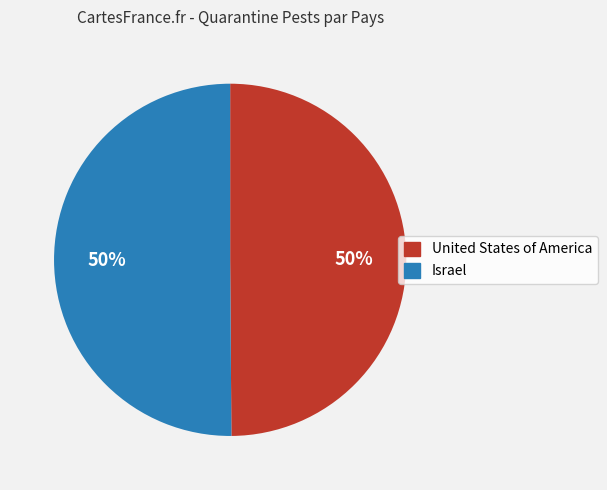

To the nearest percent, what is the combined percentage of Israel and United States of America?

100%